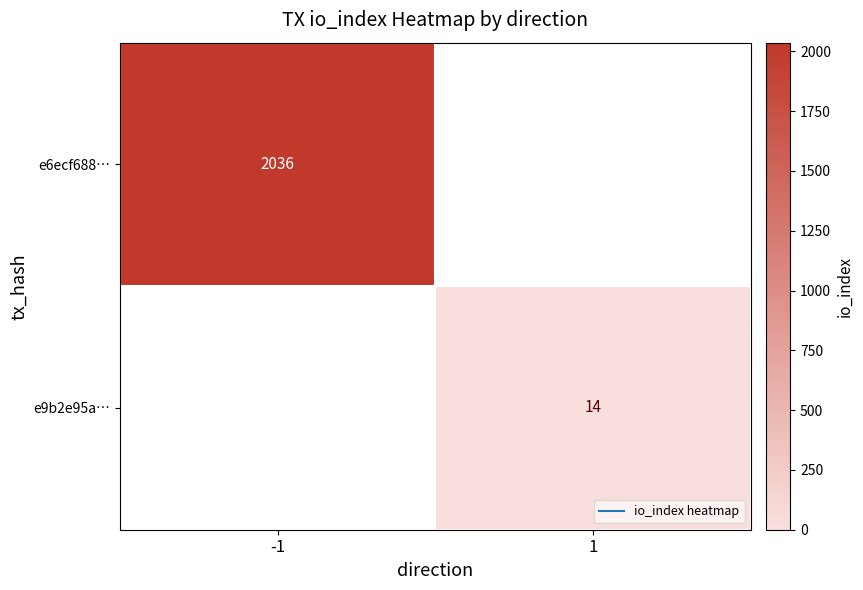

List the series in order of their peak value, highest first.

e6ecf688…, e9b2e95a…